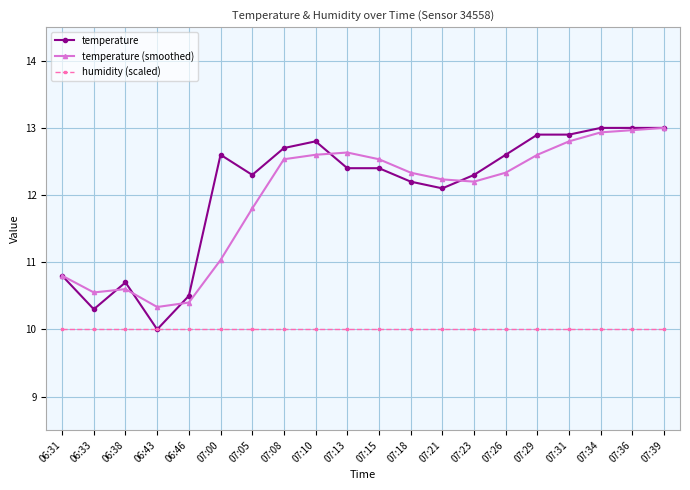

What is the maximum value for temperature?

13.0